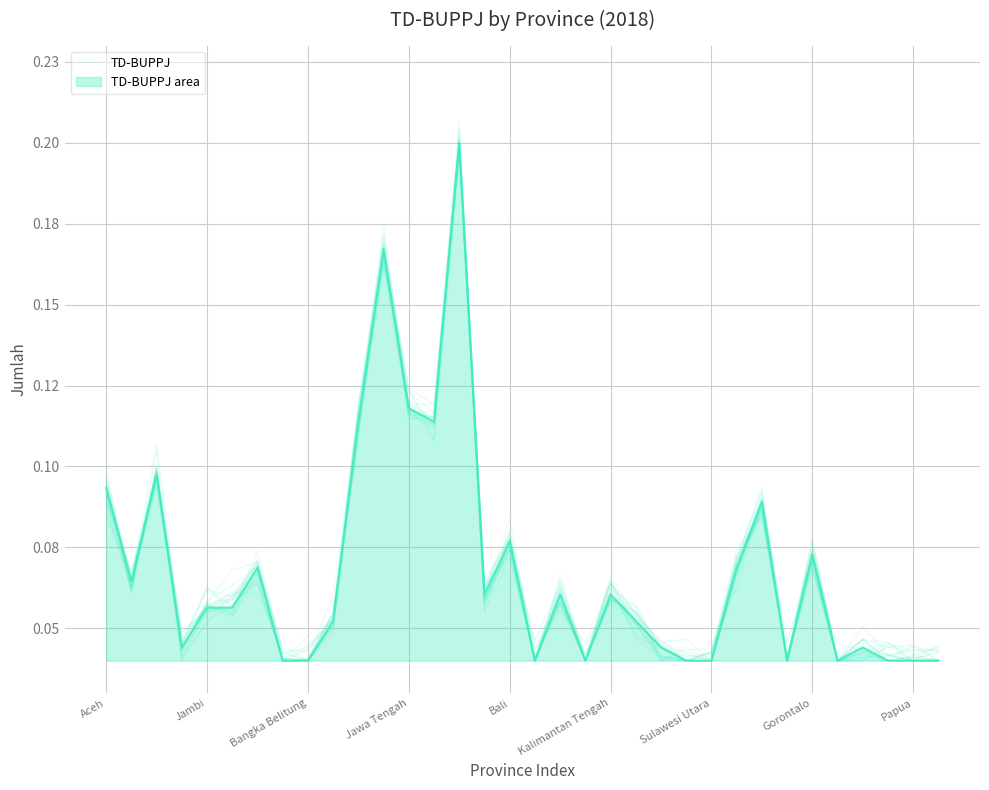

How many data points does each series have?

34